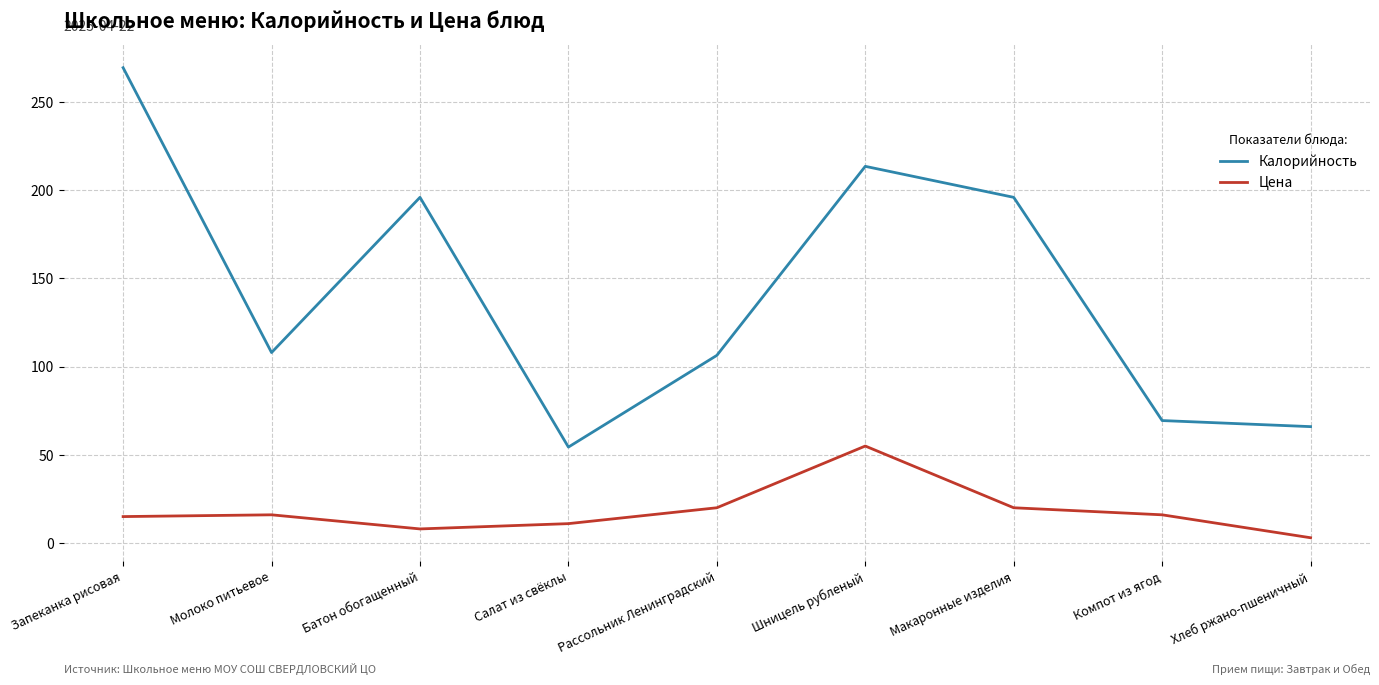

What is the approximate value of Калорийность at Компот из ягод?

69.4